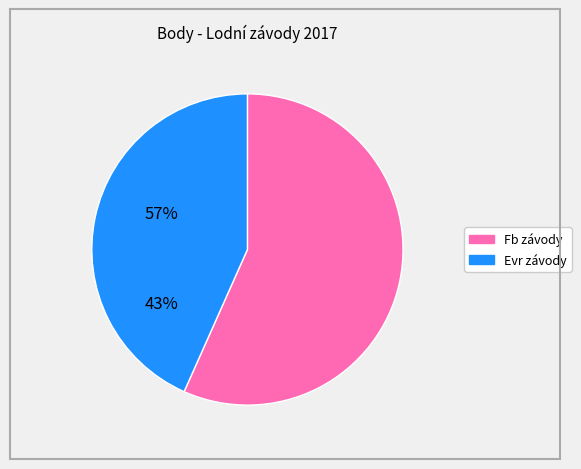

Which category has the biggest portion of the pie?

Fb závody